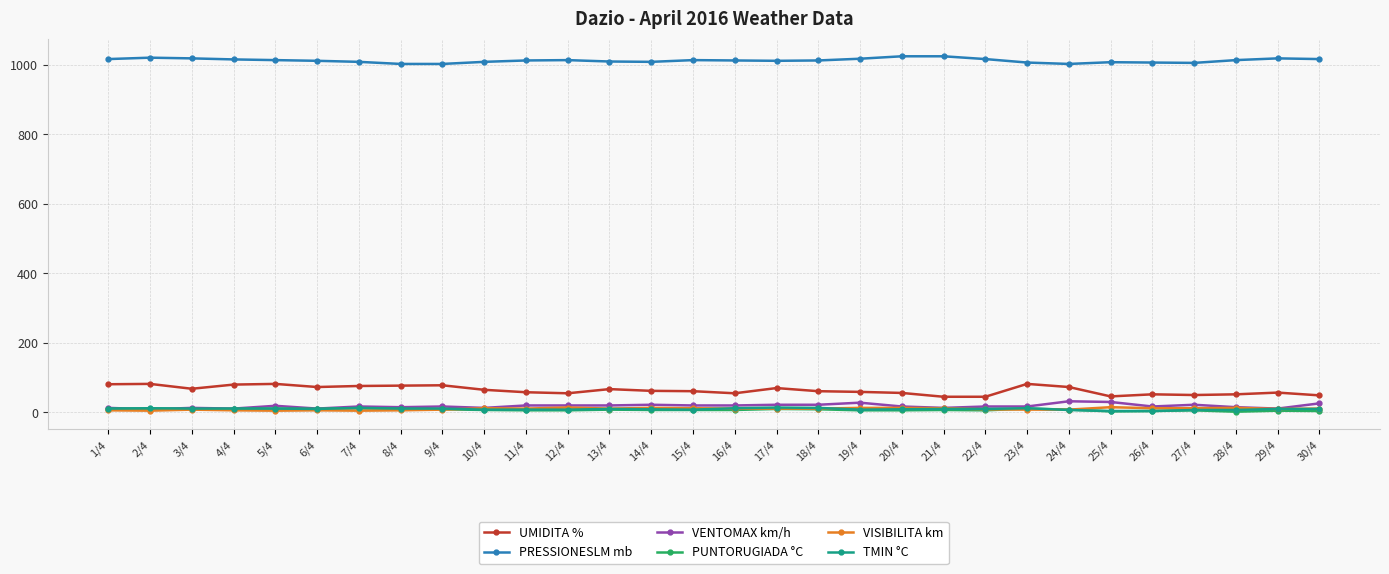

The value of PRESSIONESLM mb at 20/4 is 1558. True or false?

False